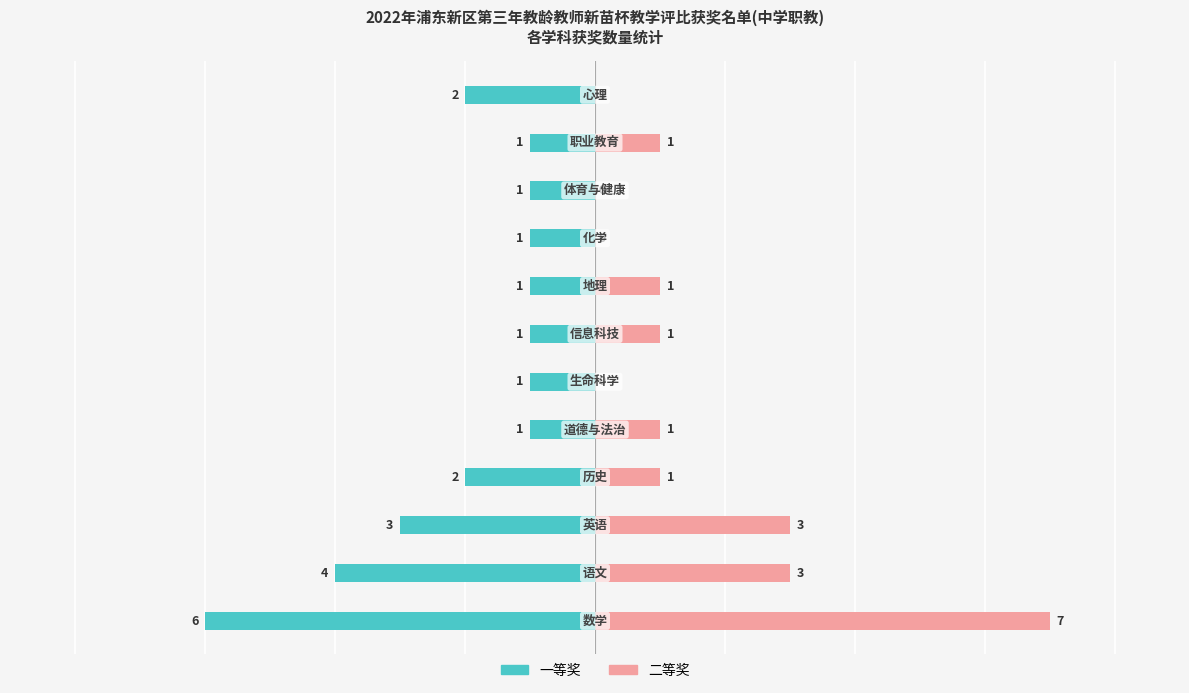

At how many categories does at least one series exceed 6?

1